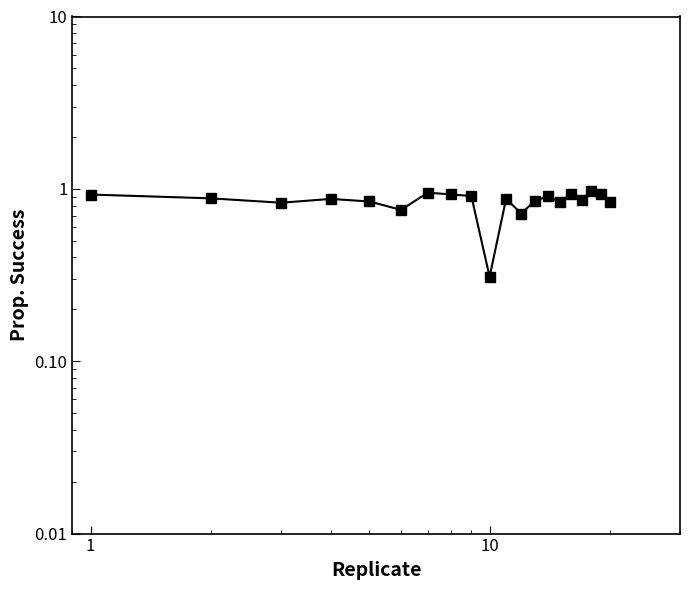

What is the value of the 15th point from the left?

0.8